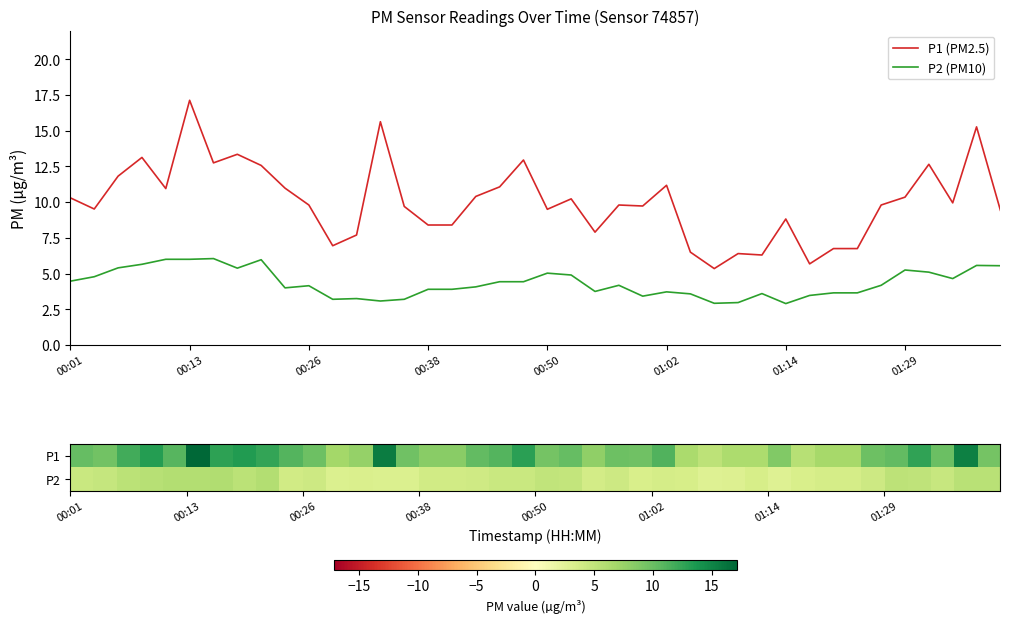

True or false: P2 (PM10) has a value of 1.6 at 00:38.

False